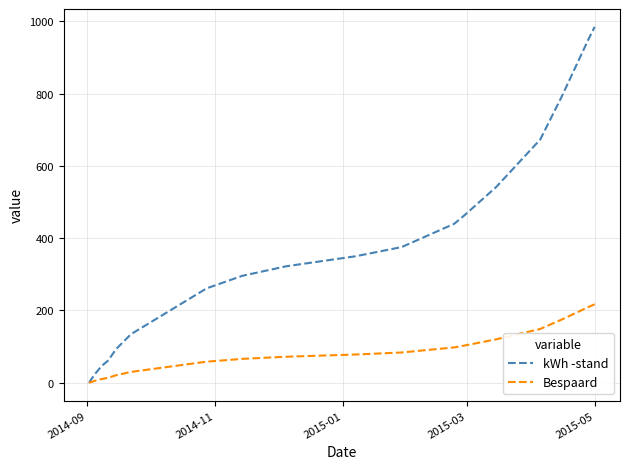

Rank the series by their average value, from highest to lowest.

kWh -stand, Bespaard